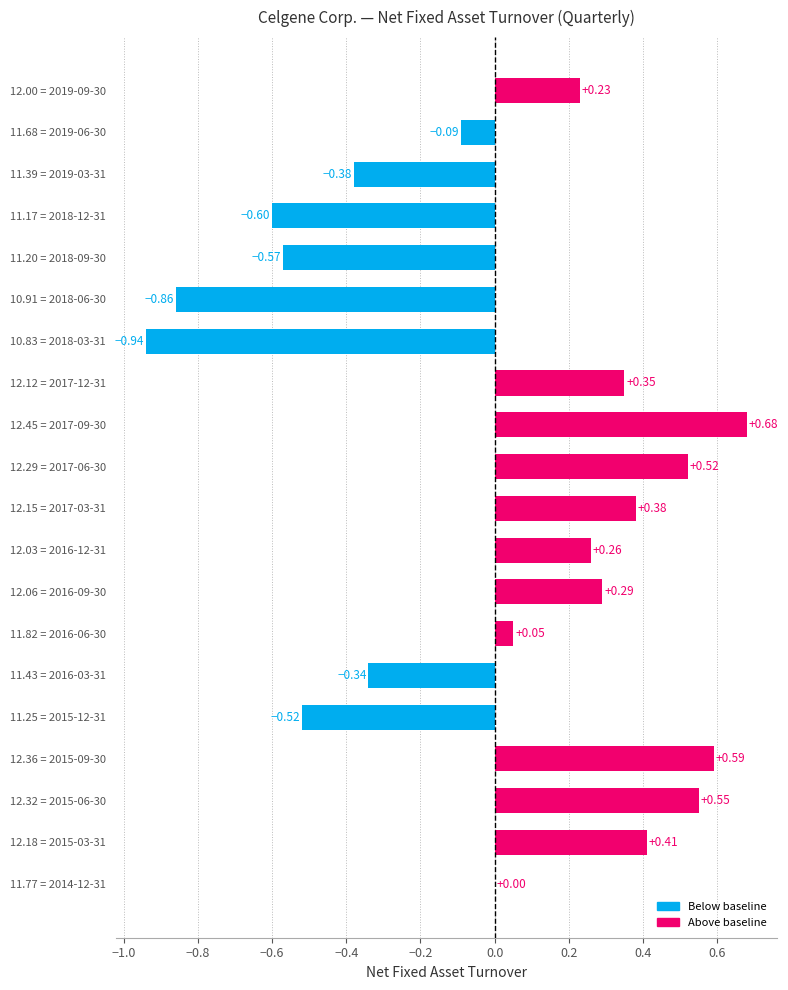

Which has a higher value, 12.45 = 2017-09-30 or 11.77 = 2014-12-31?

12.45 = 2017-09-30